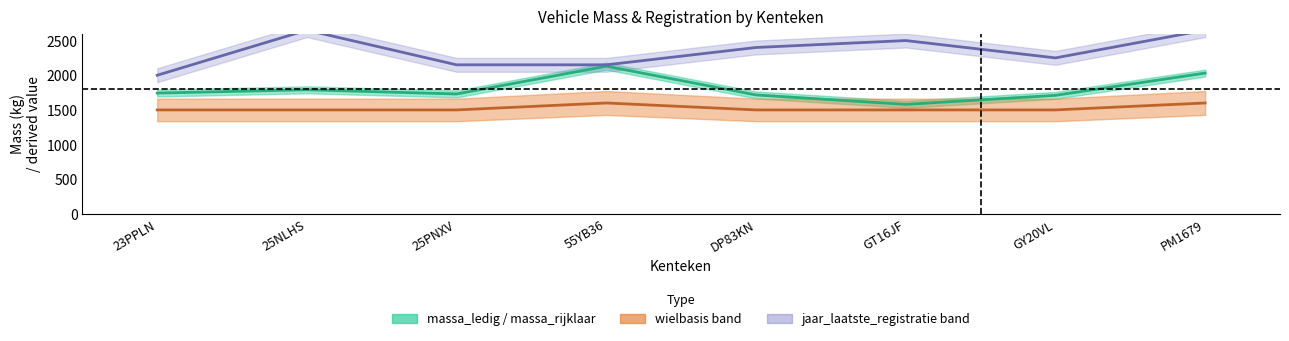

How many interior local peaks does the jaar_laatste_registratie mid series have?

2